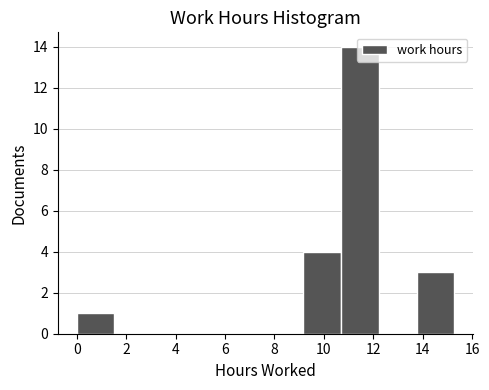

Reading left to right, transcribe this chart: for each bar, give the range it covers on the x-axis and its height. Neither the bar edges nor the heights are printed on the chart, so give them approximately, as read against the axes.

0.0 to 1.6: 1
1.6 to 3.0: 0
3.0 to 4.6: 0
4.6 to 6.2: 0
6.2 to 7.6: 0
7.6 to 9.2: 0
9.2 to 10.6: 4
10.6 to 12.2: 14
12.2 to 13.8: 0
13.8 to 15.2: 3